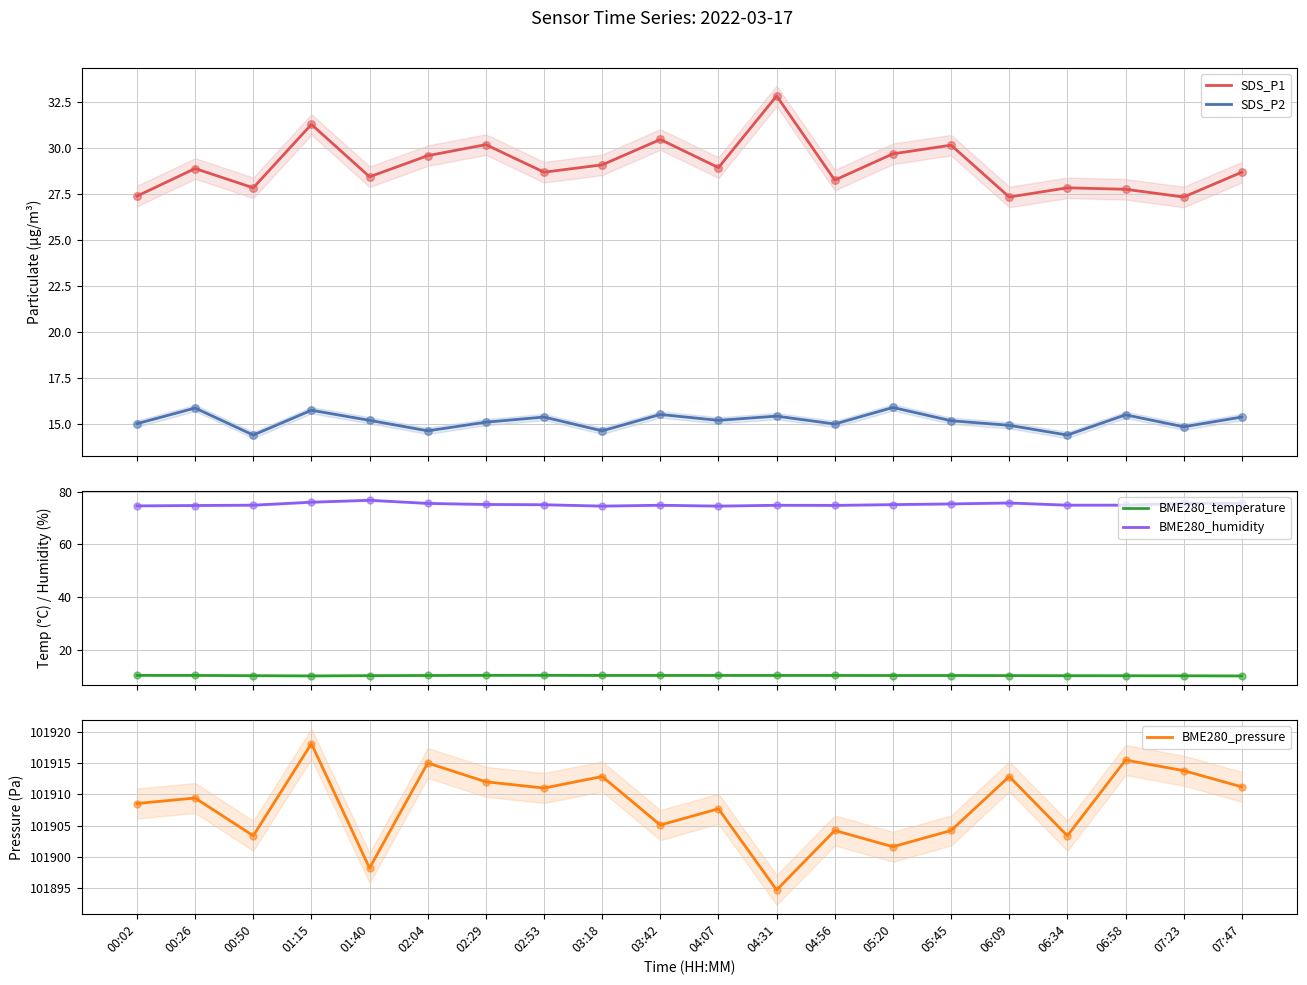

What are all the series names shown in the legend?

SDS_P1, SDS_P2, BME280_temperature, BME280_humidity, BME280_pressure